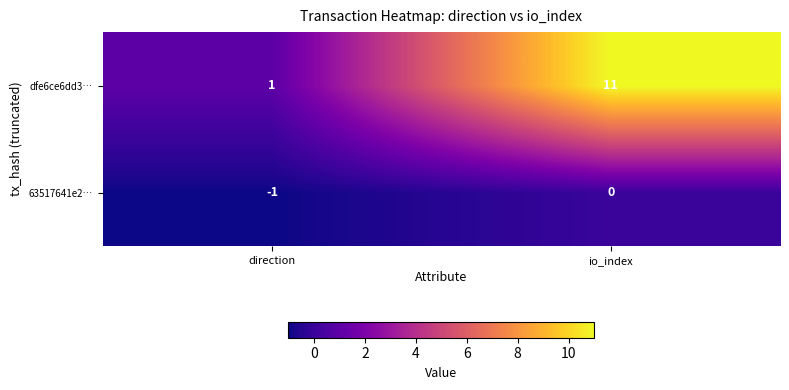

Read the dfe6ce6dd3… value at io_index, to the nearest 5.

10